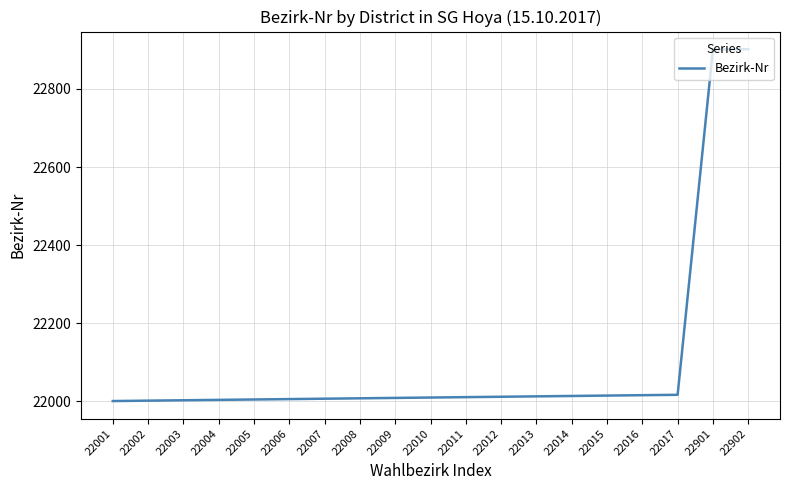

True or false: the data shows 35426 at 22001.

False